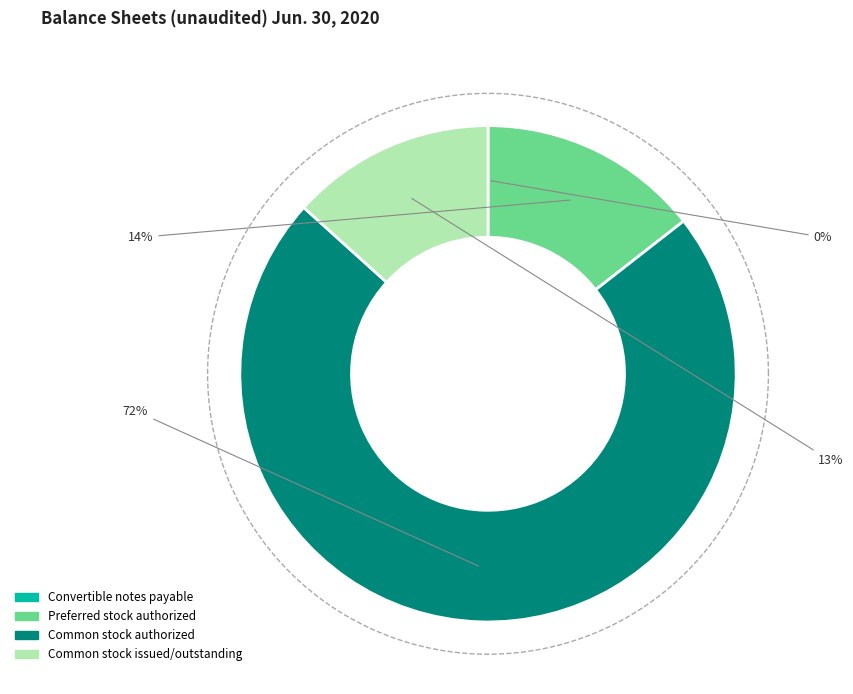

Does Convertible notes payable account for over 50% of the chart?

No